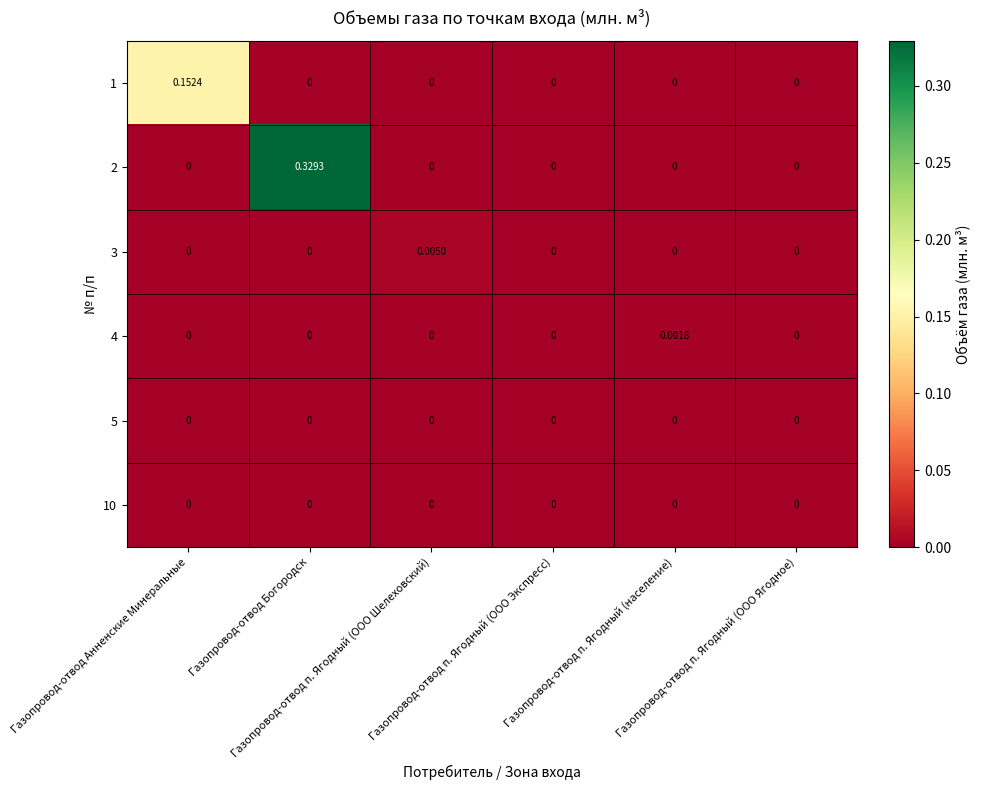

At Газопровод-отвод п. Ягодный (ООО Ягодное), list the series in order from largest to smallest.

1, 2, 3, 4, 5, 10